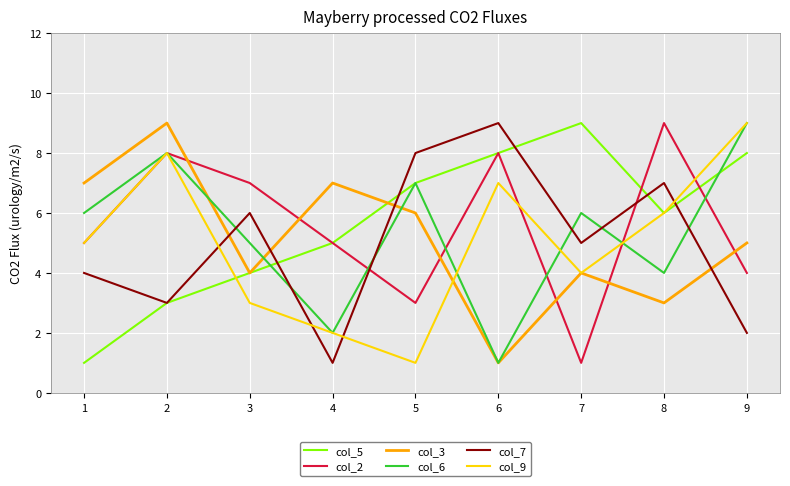

How many lines are shown in the chart?

6